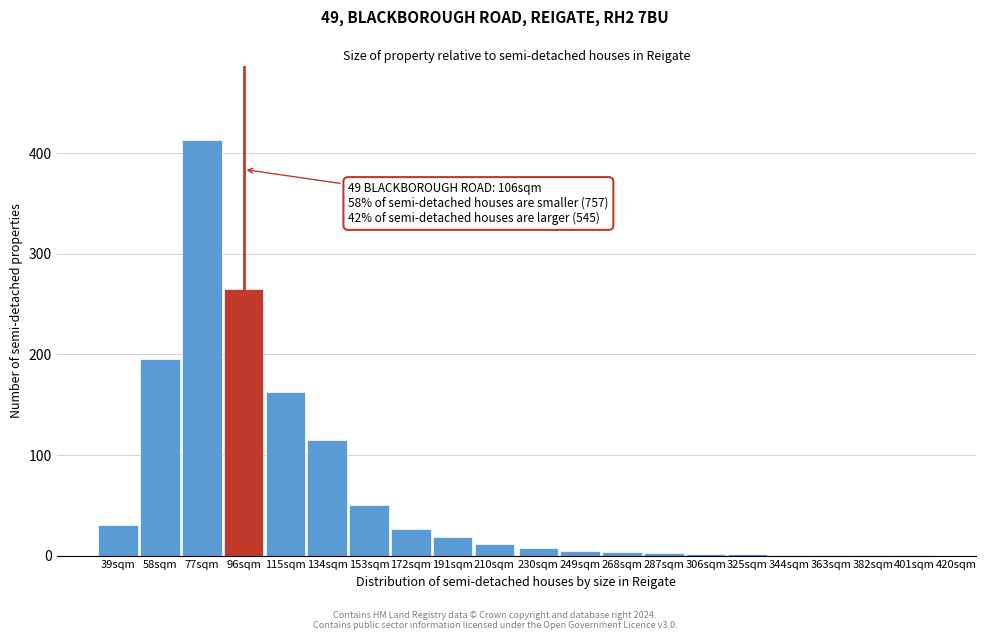

What is the sum of all values?

1316